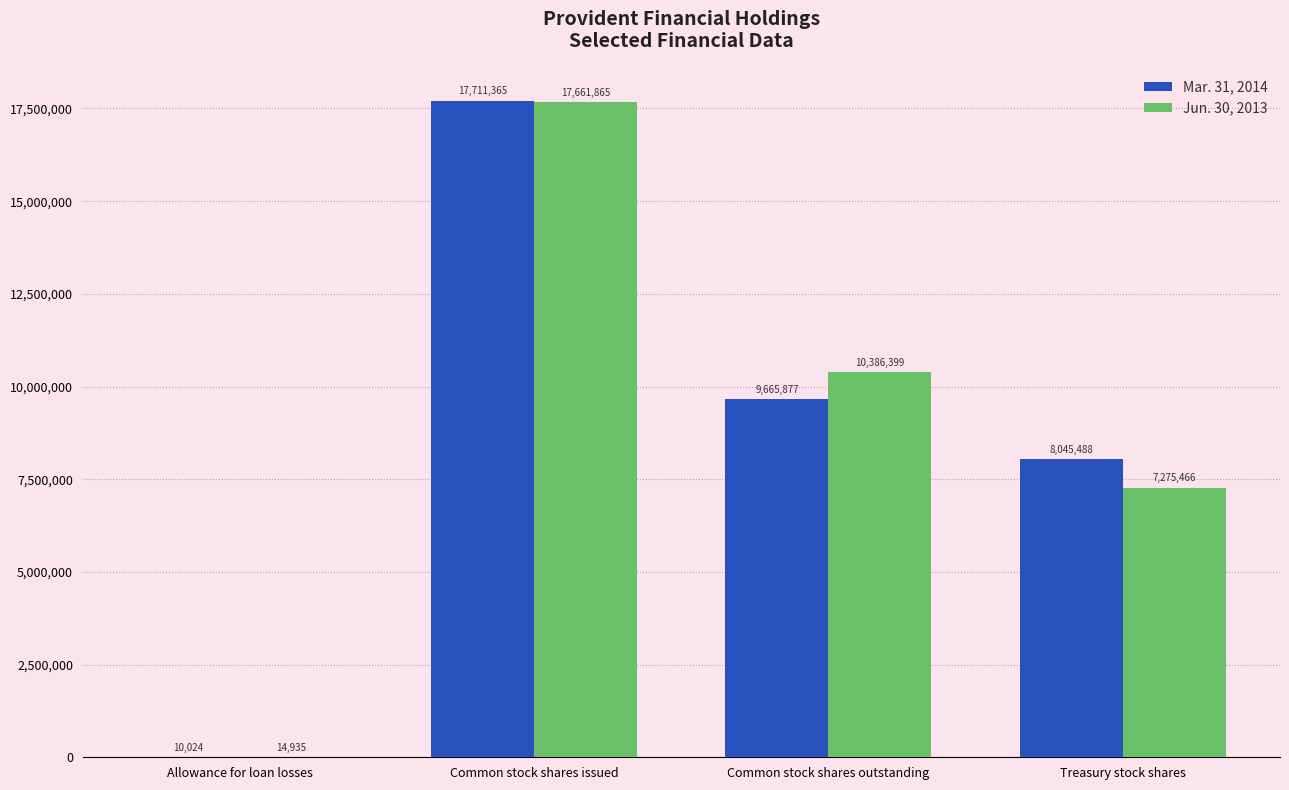

Are the bars horizontal?

No